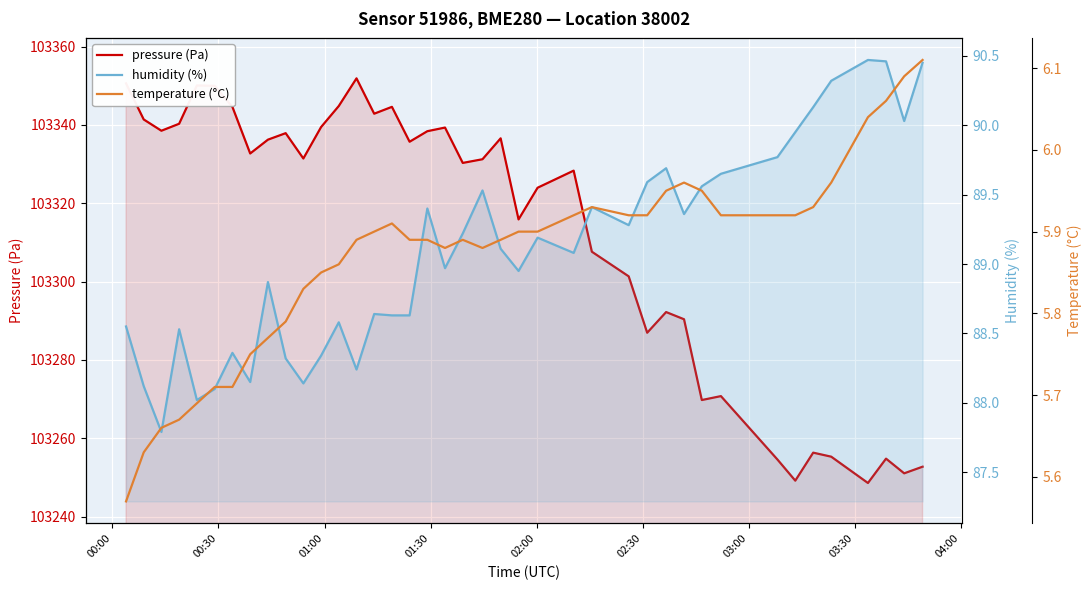

What is the value of the temperature (°C) point at the 21st from the left?

5.9